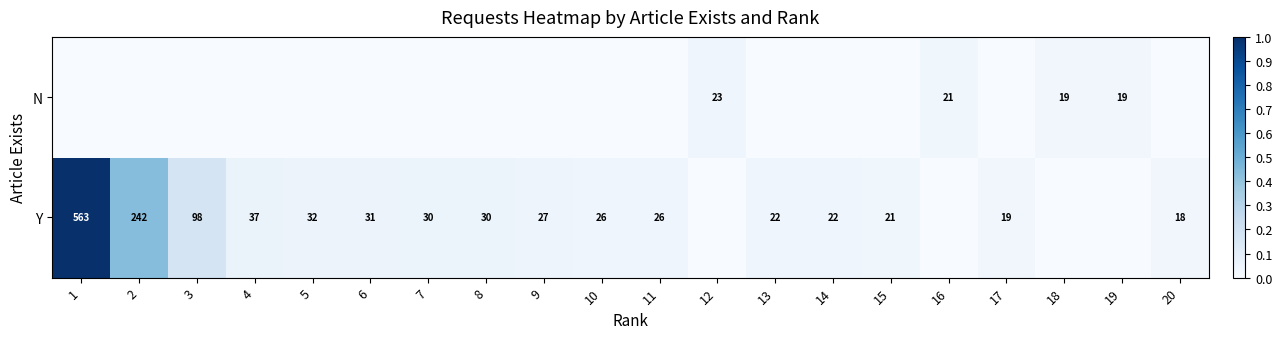

The value of Y at 17 is 29. True or false?

False